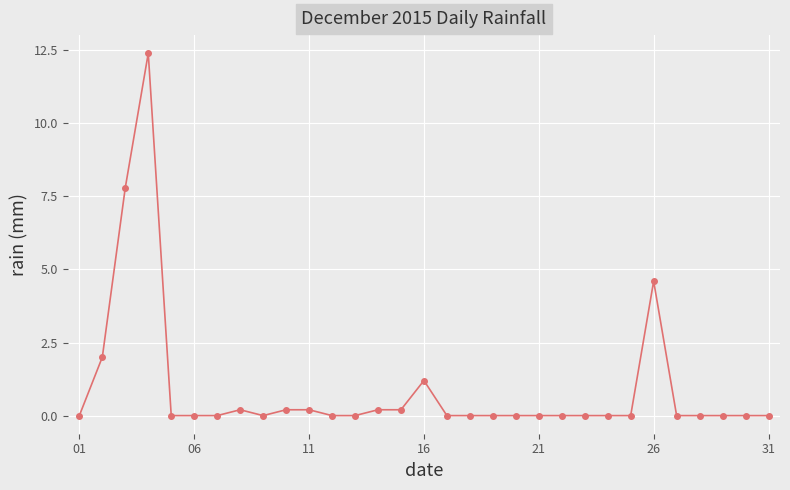

What is the sum of all values?

29.0